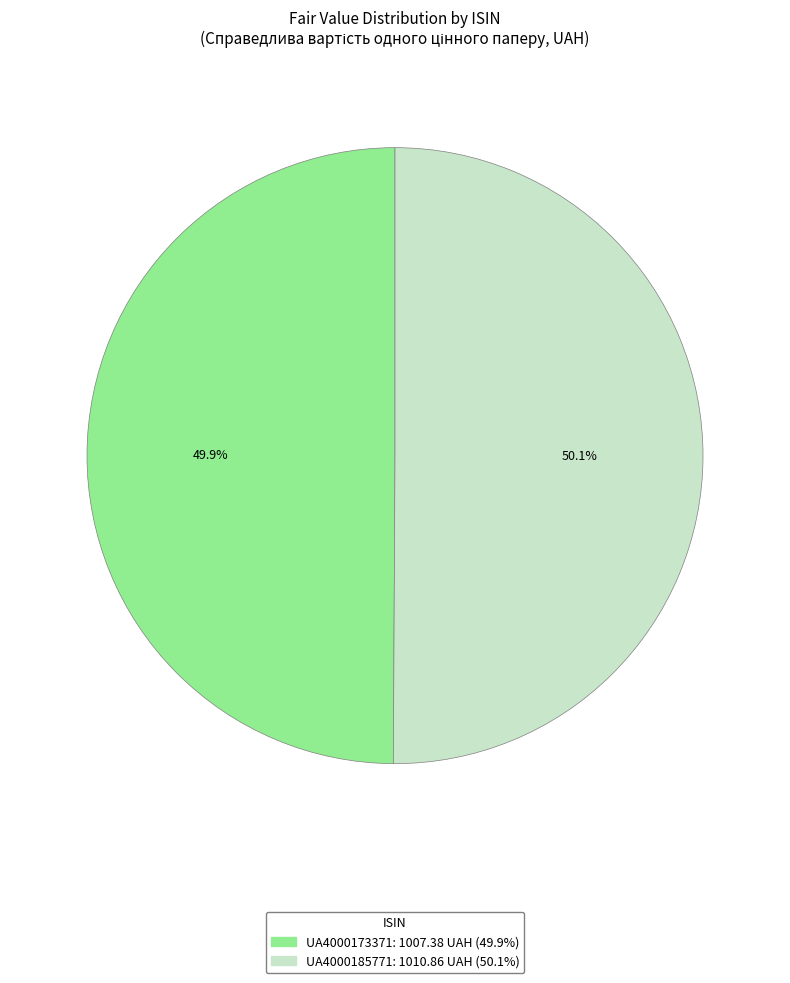

To the nearest percent, what portion does UA4000173371 represent?

50%